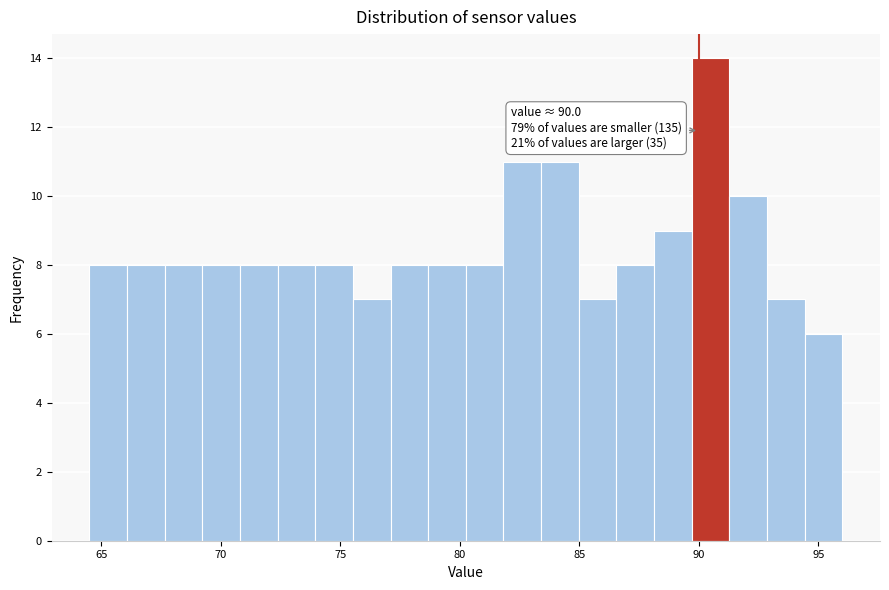

Read against the x-axis, roughly where is the centre of the tallest bar?

90.5